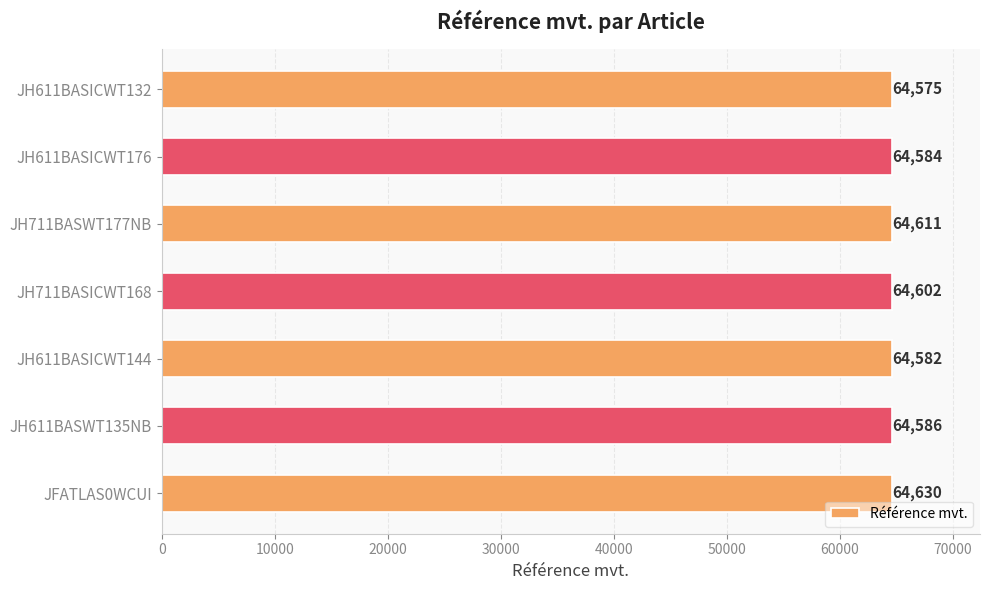

Reading bottom to top, what are all the values shown in this chart?

JFATLAS0WCUI=64630	JH611BASWT135NB=64586	JH611BASICWT144=64582	JH711BASICWT168=64602	JH711BASWT177NB=64611	JH611BASICWT176=64584	JH611BASICWT132=64575